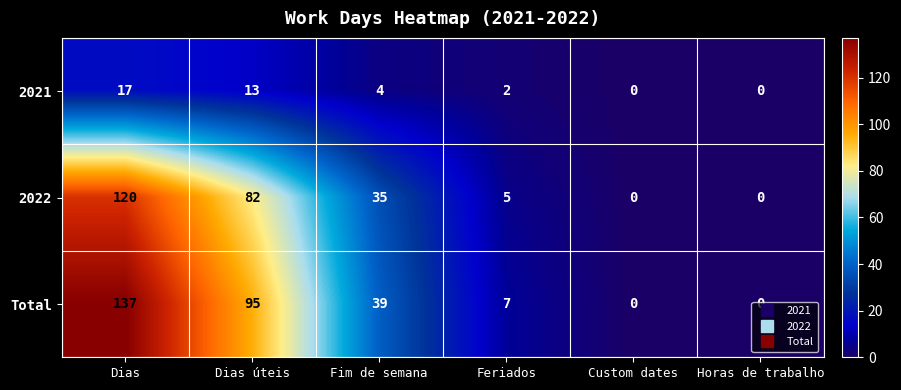

How many values in the 2021 series are below 4?

3